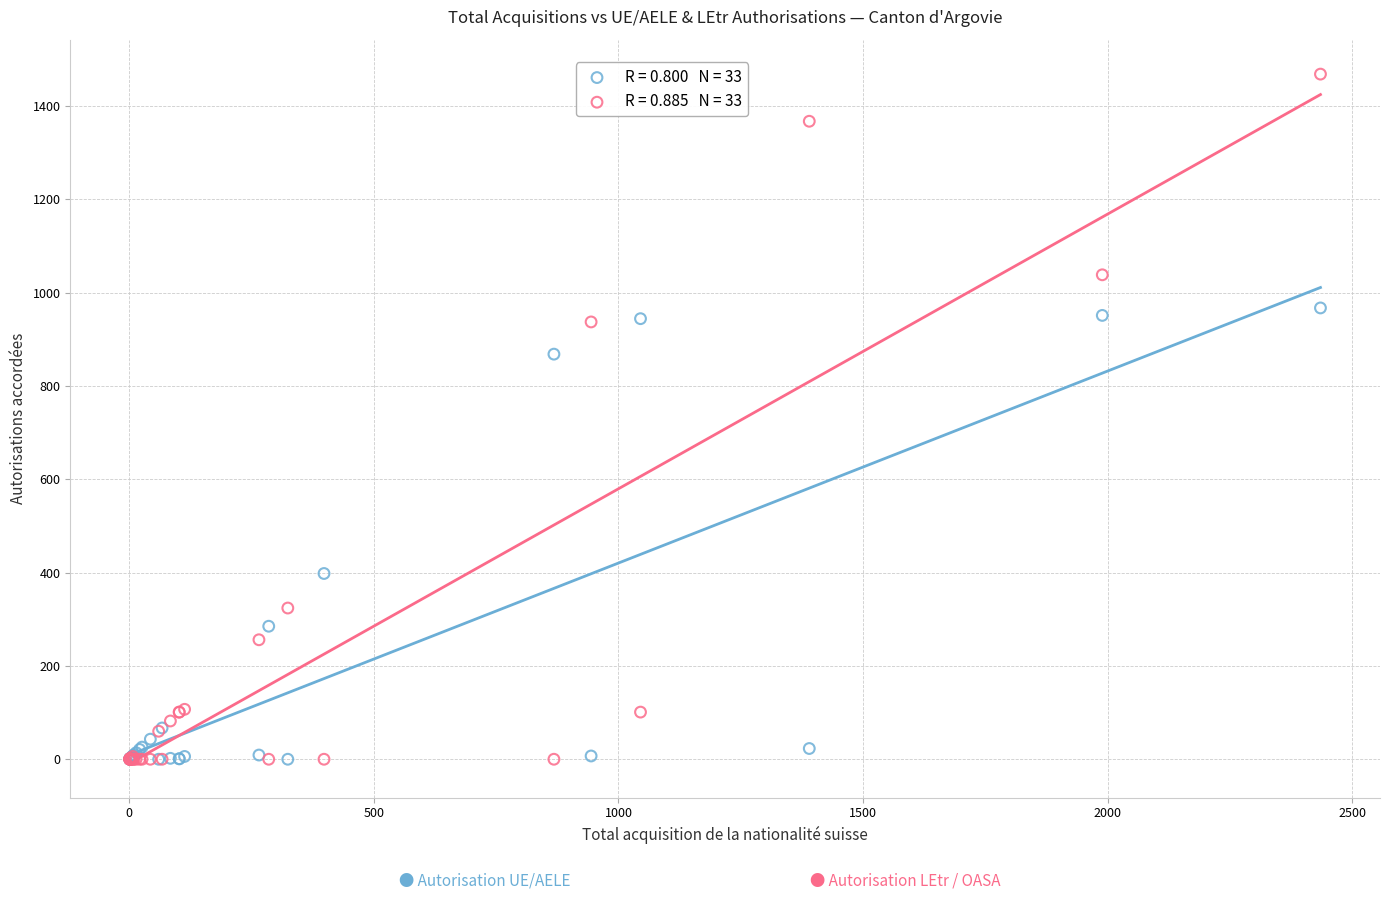

Across all series, what Y value is closest to 734?

868